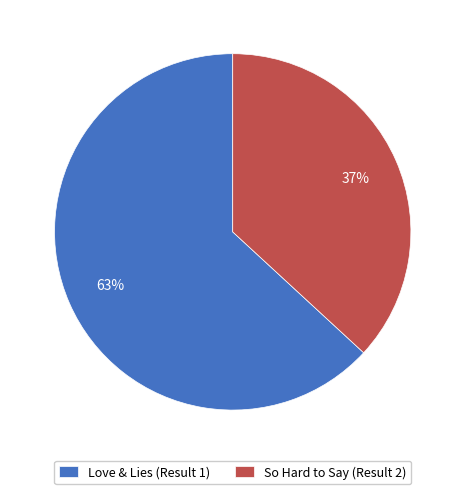

What is the ratio of the value at Love & Lies (Result 1) to the value at So Hard to Say (Result 2)?

1.7